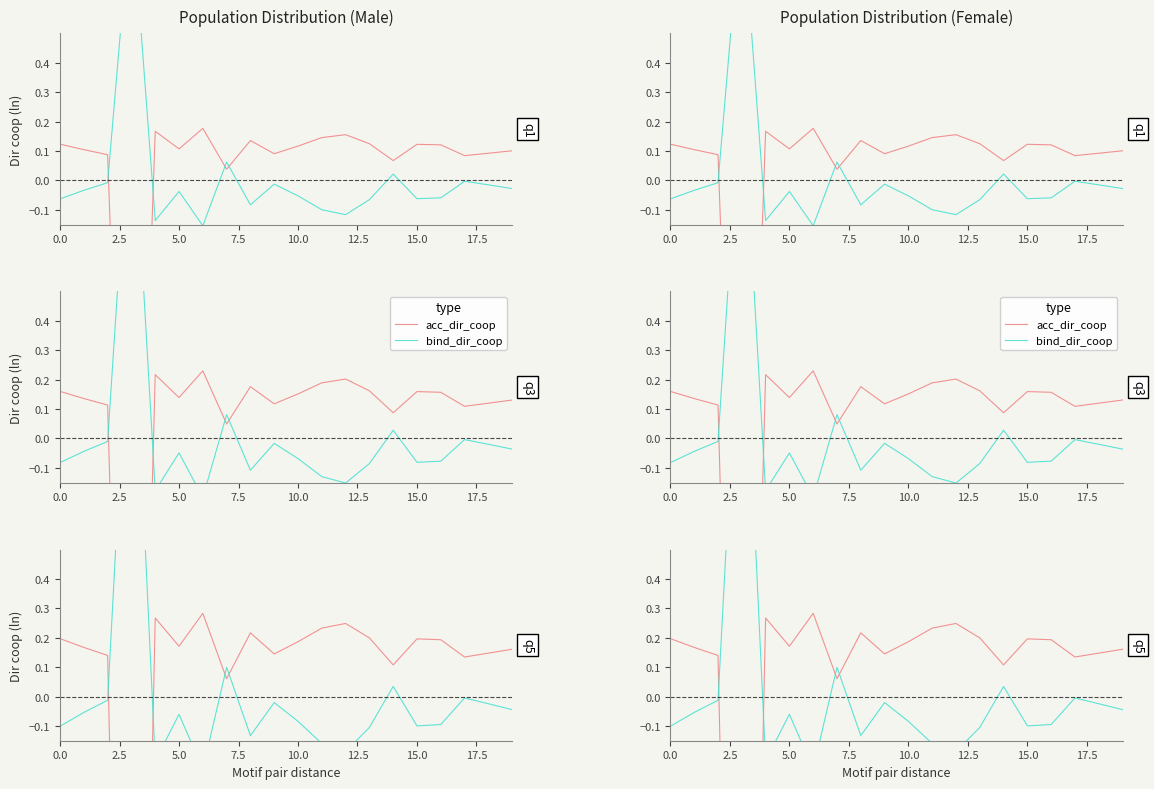

Which series has the largest total across all categories?

bind_dir_coop